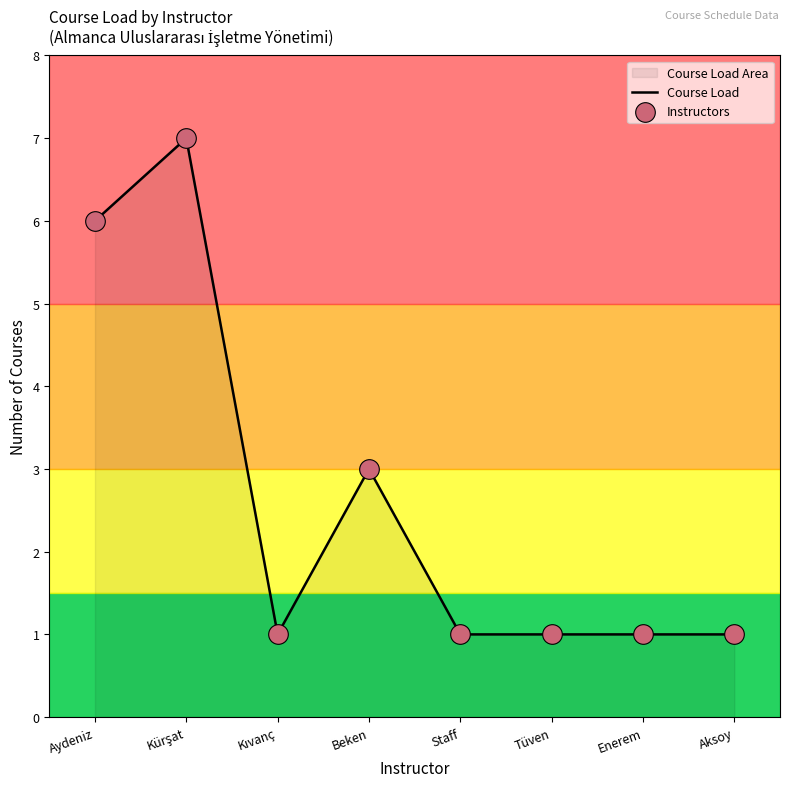

Which has a higher value, Staff or Kürşat?

Kürşat